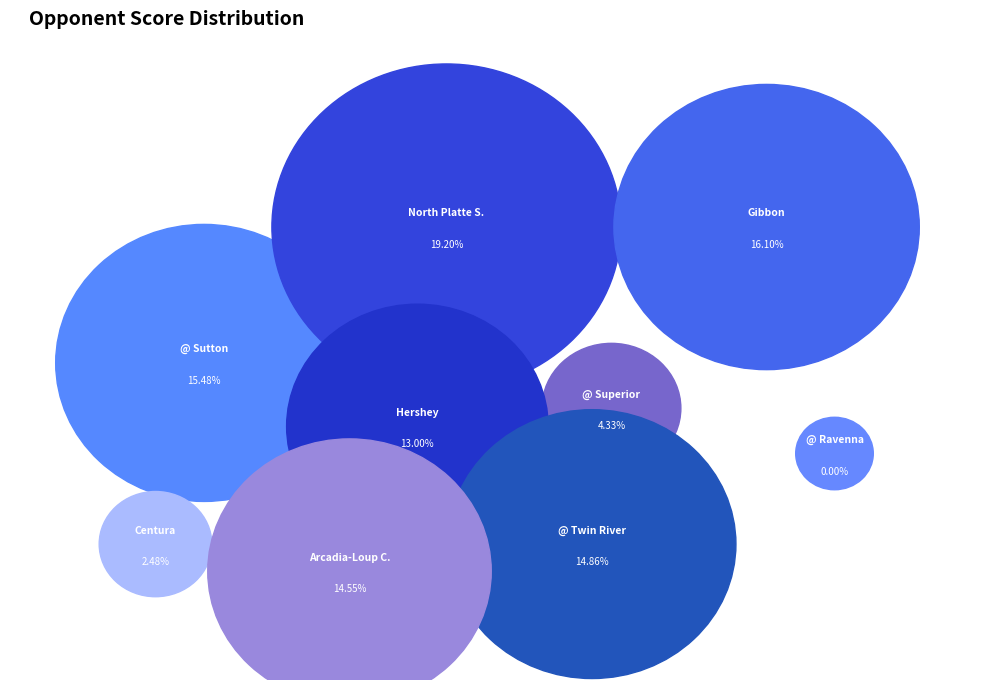

Is it true that North Platte St. Patrick's is 5% of the pie?

False